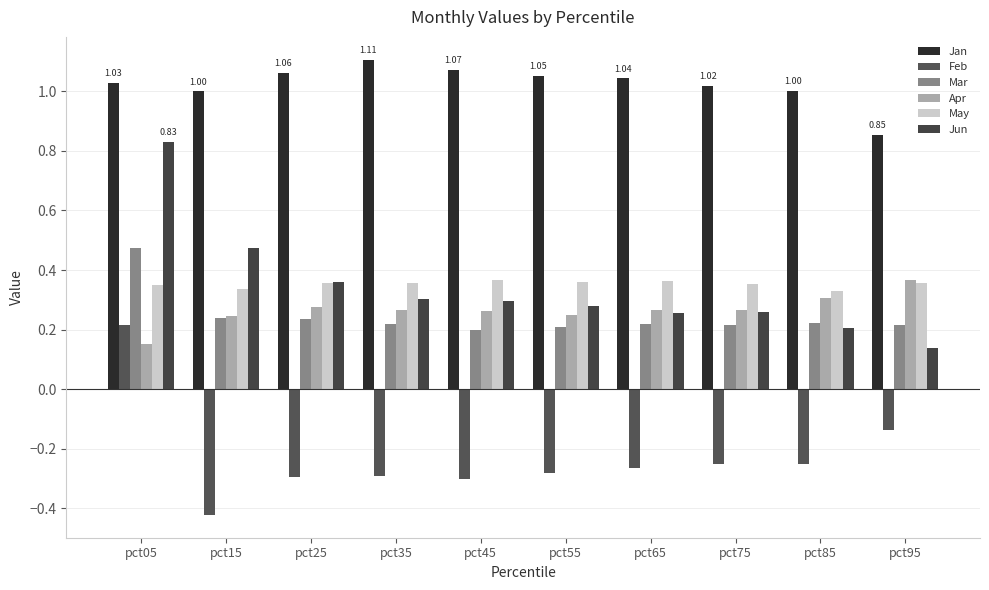

At pct75, list the series in order from largest to smallest.

Jan, May, Apr, Jun, Mar, Feb